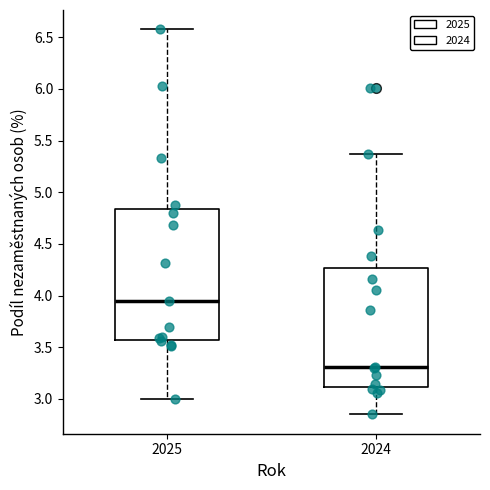

Reading left to right, transcribe this box plot: for each box, give where its median line is, the range the box spans, and where its two whiskers end, as read against the y-axis. The values are not printed on the chart, so give them approximately, as read against the axis.

2025: median 3.95, box 3.55 to 4.85, whiskers 3.00 to 6.60
2024: median 3.30, box 3.10 to 4.25, whiskers 2.85 to 5.35